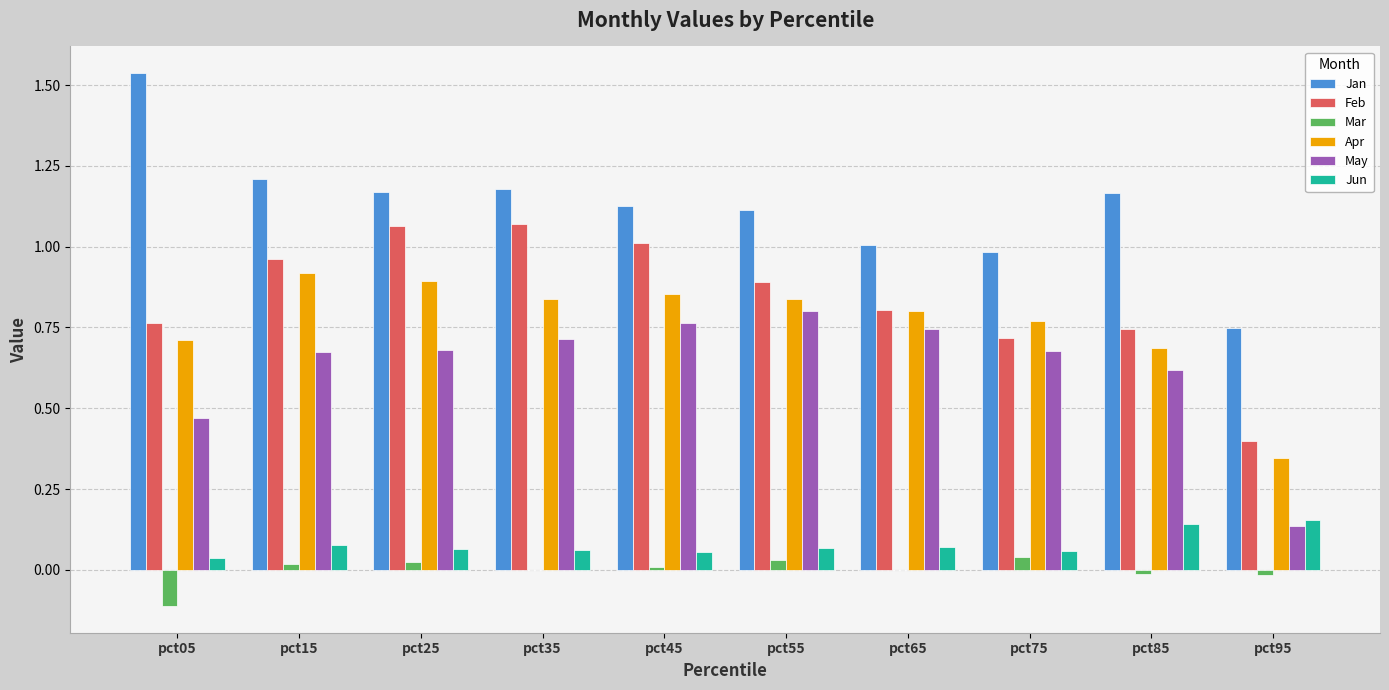

What is the spread (max minus min) of values at pct05?

1.6